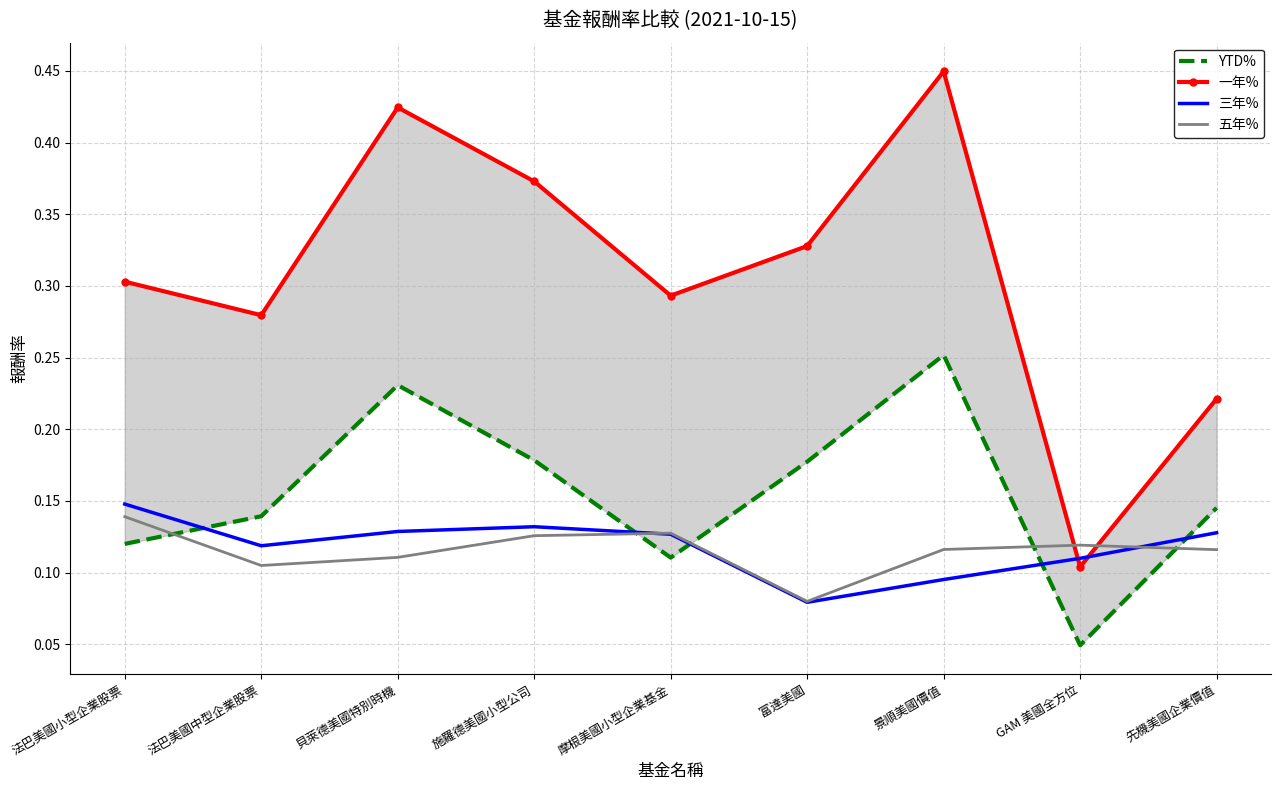

Between 富達美國 and GAM 美國全方位, which series saw the biggest shift?

一年%